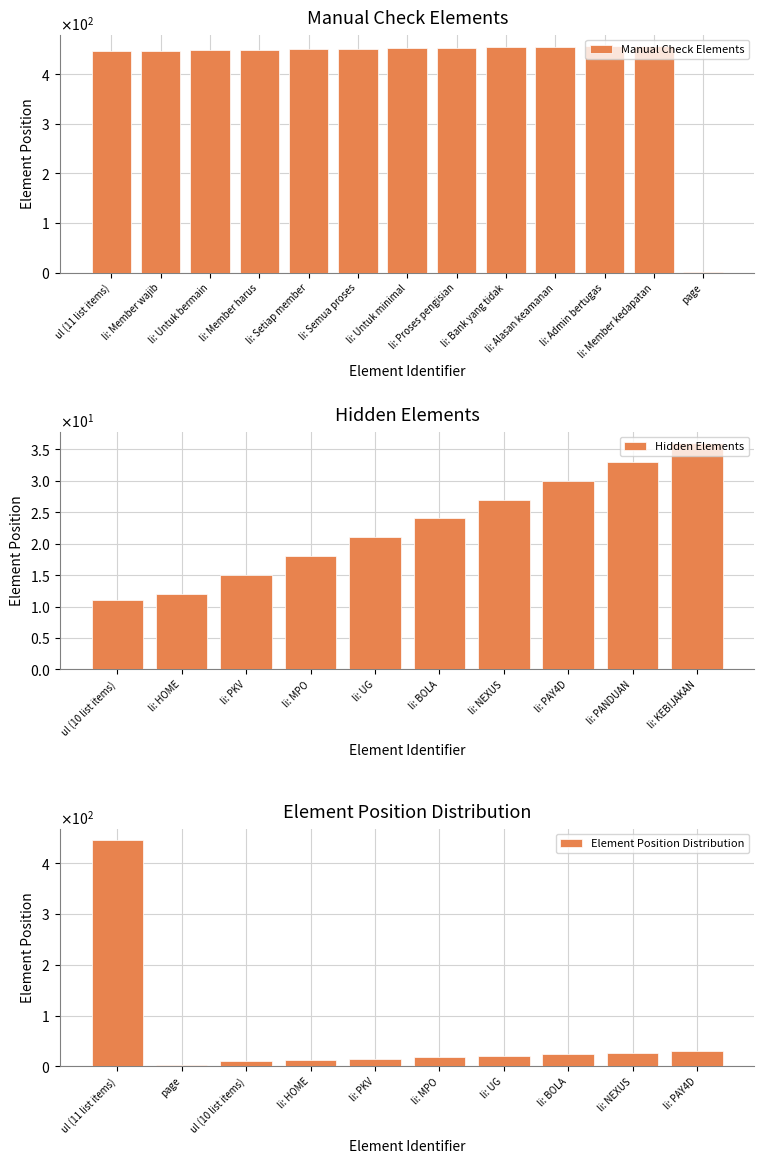

What is the change in value from page to li: PKV?

+13